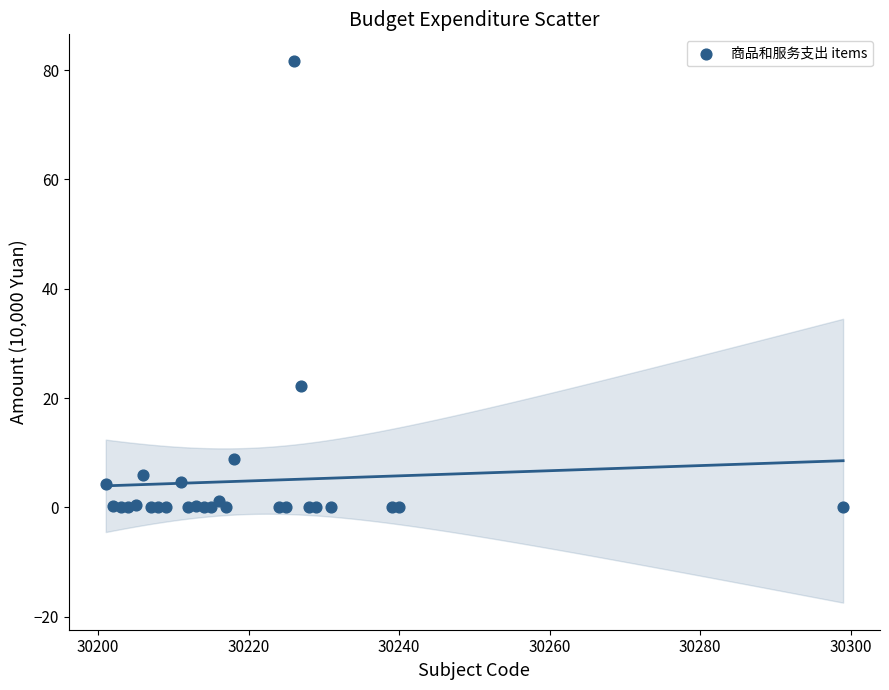

What Y value in the scatter plot is closest to 40?

22.3